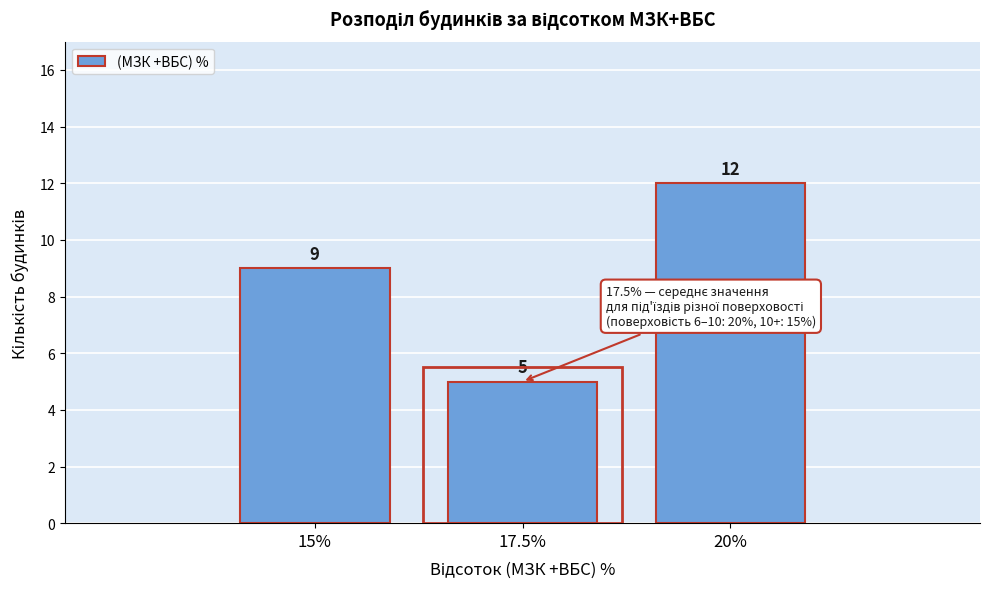

Reading left to right, extract all data points from this chart.

9	5	12